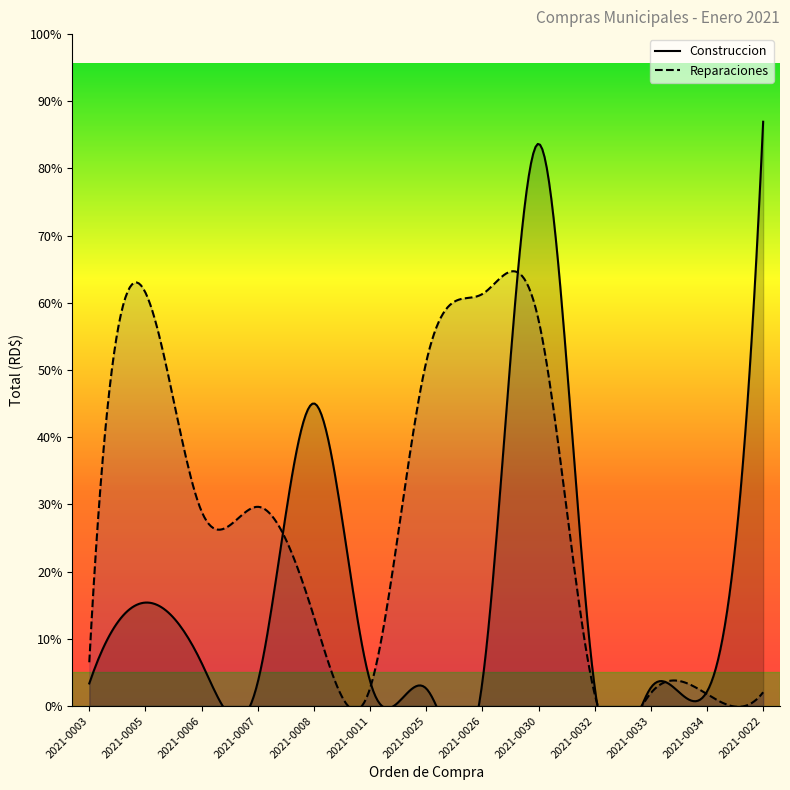

How many values in the Construccion series exceed 2178?

6